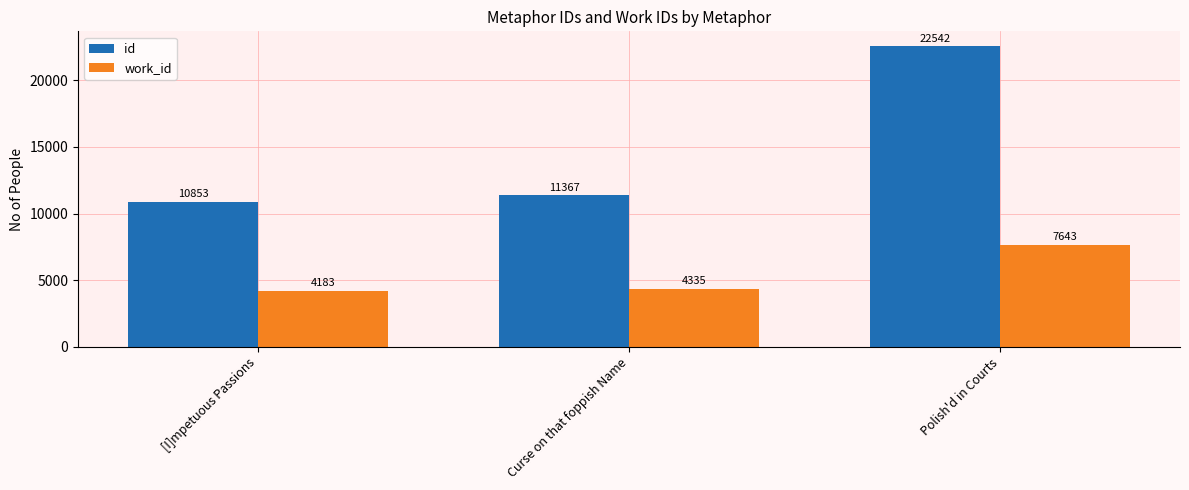

Are the bars horizontal?

No